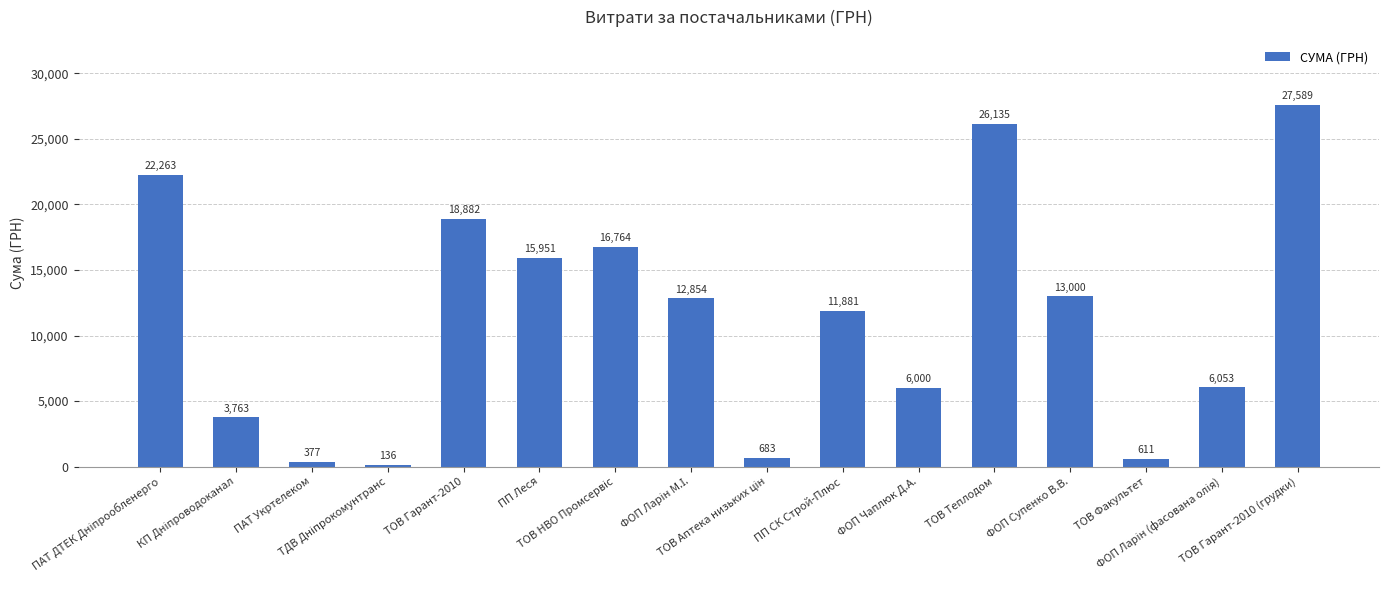

What is the value of the 16th bar from the left?

27588.9